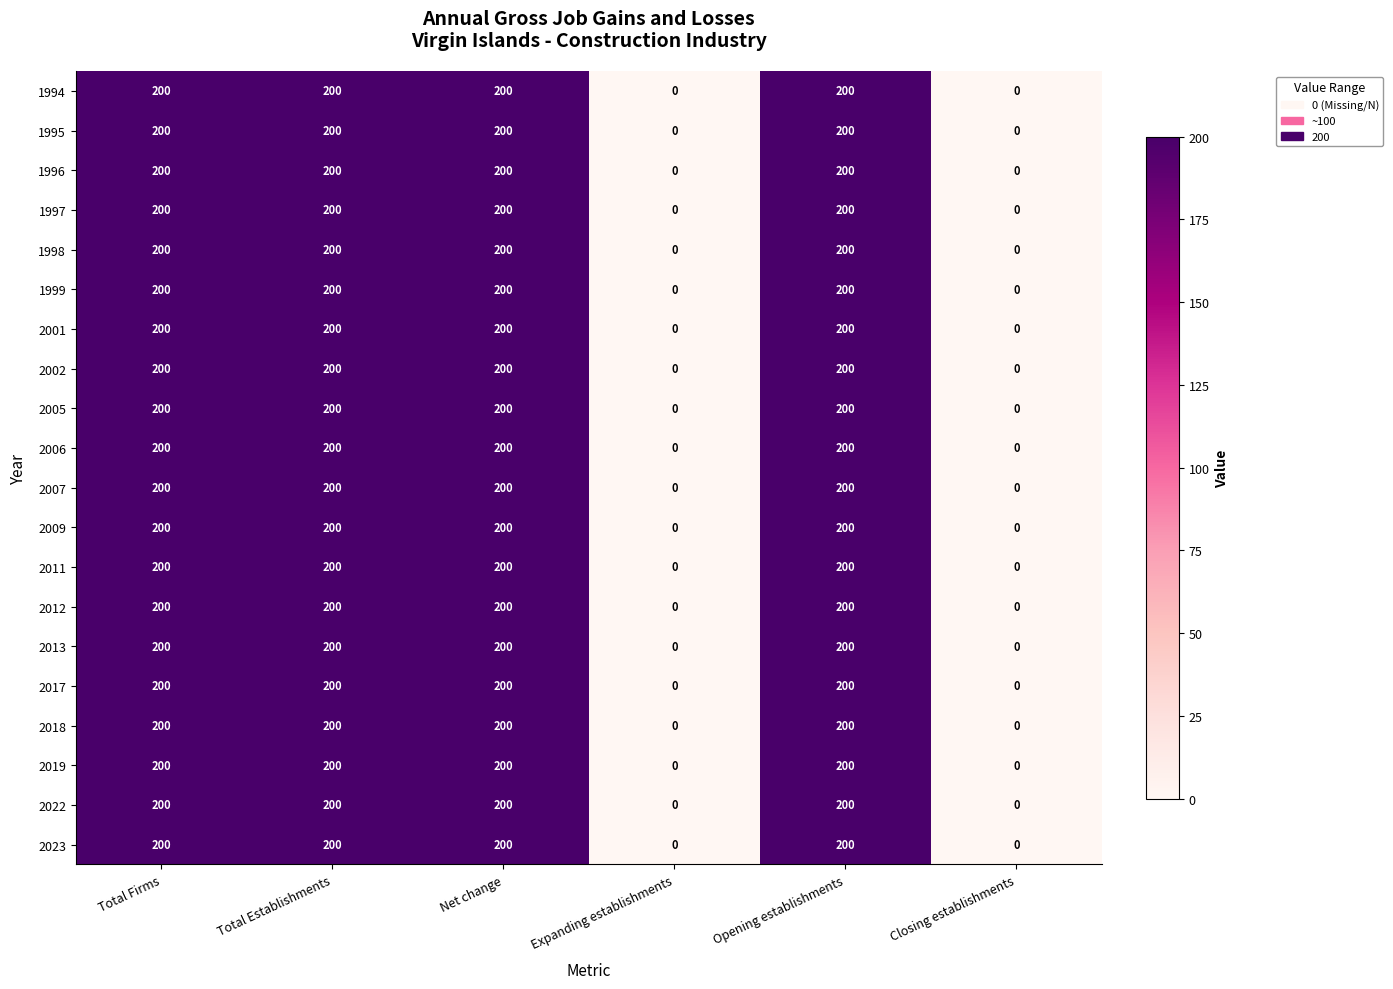

What is the total value across all series at Opening establishments?

4000